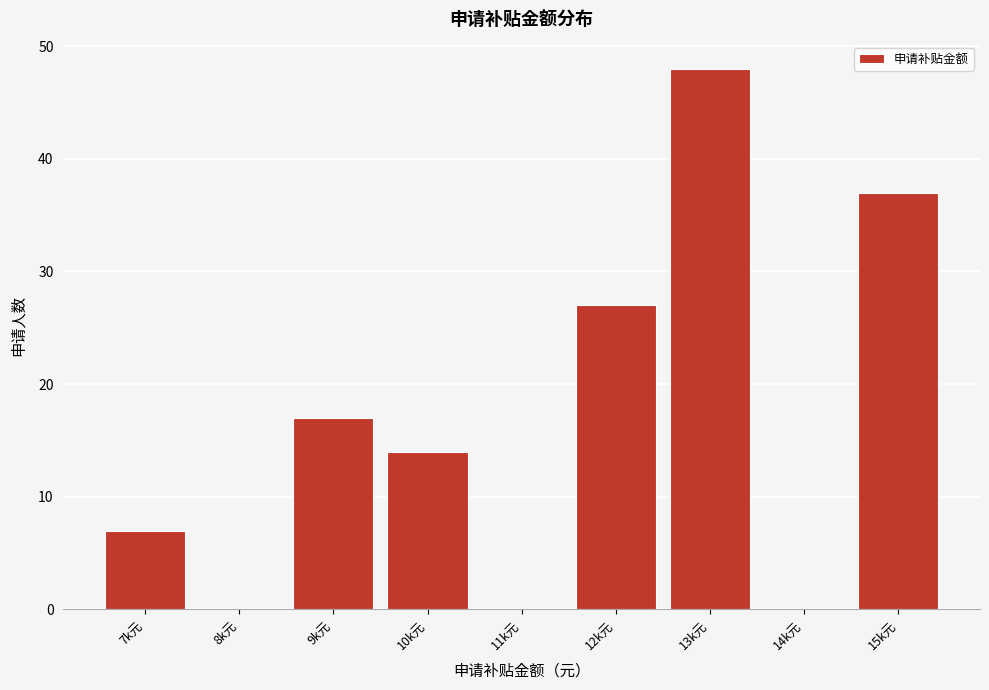

Reading left to right, extract all data points from this chart.

7k元=7	8k元=0	9k元=17	10k元=14	11k元=0	12k元=27	13k元=48	14k元=0	15k元=37